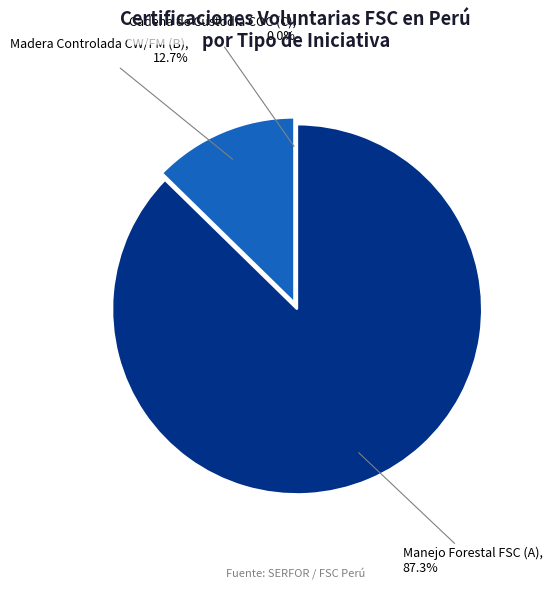

Does any single category account for the majority?

Yes